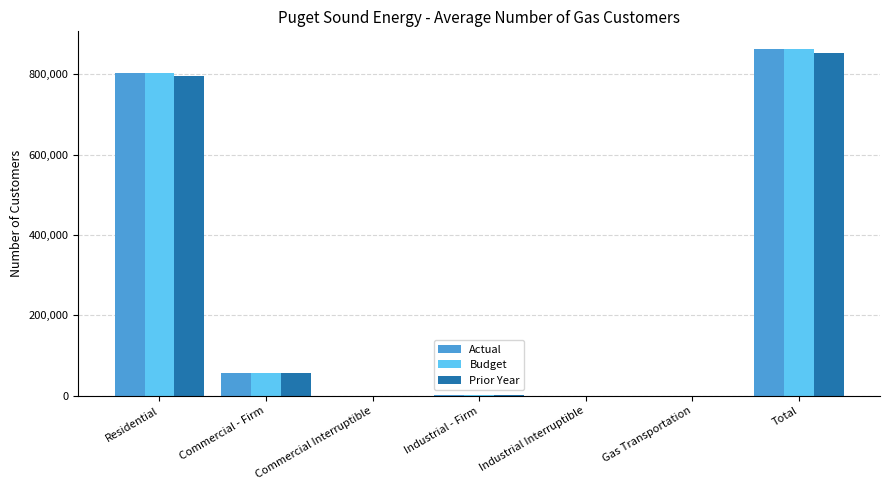

Between Gas Transportation and Total, which series saw the biggest shift?

Actual